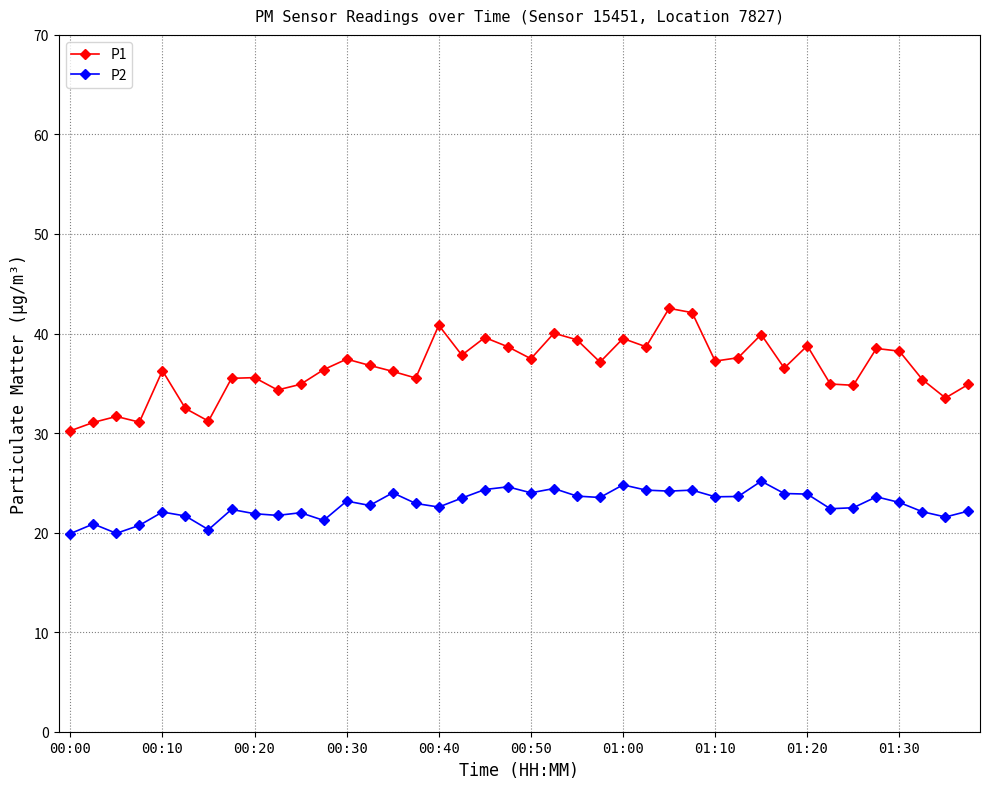

Is this an area chart (filled region under the line)?

No